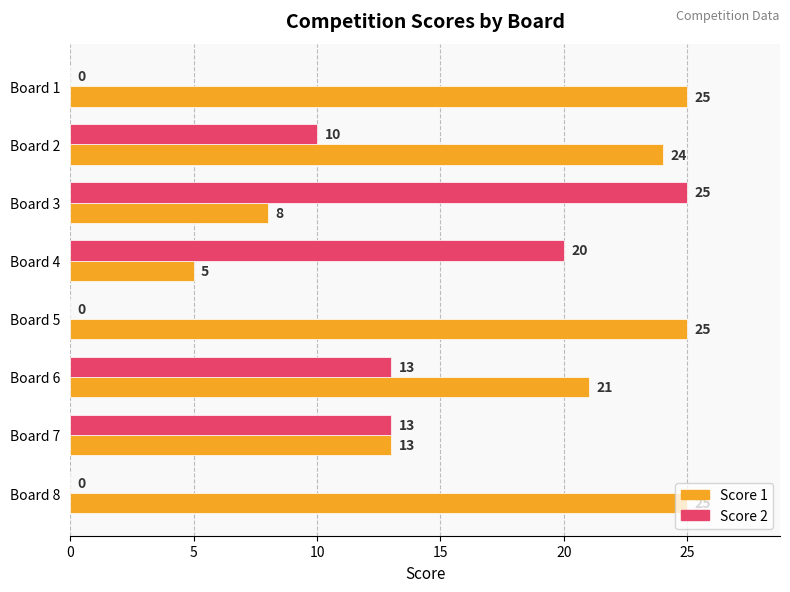

What is the sum of the Score 1 values at Board 3 and Board 5?

33